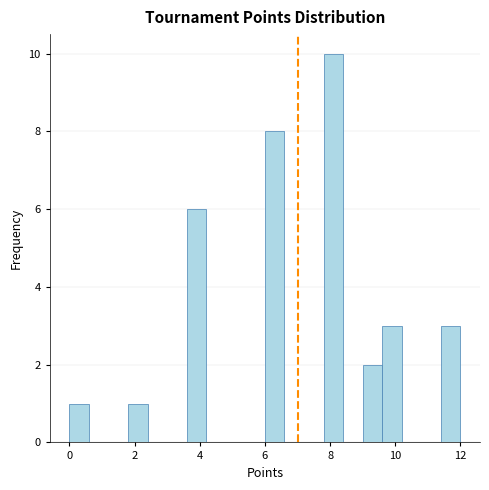

Read against the x-axis, roughly where is the centre of the tallest bar?

8.2